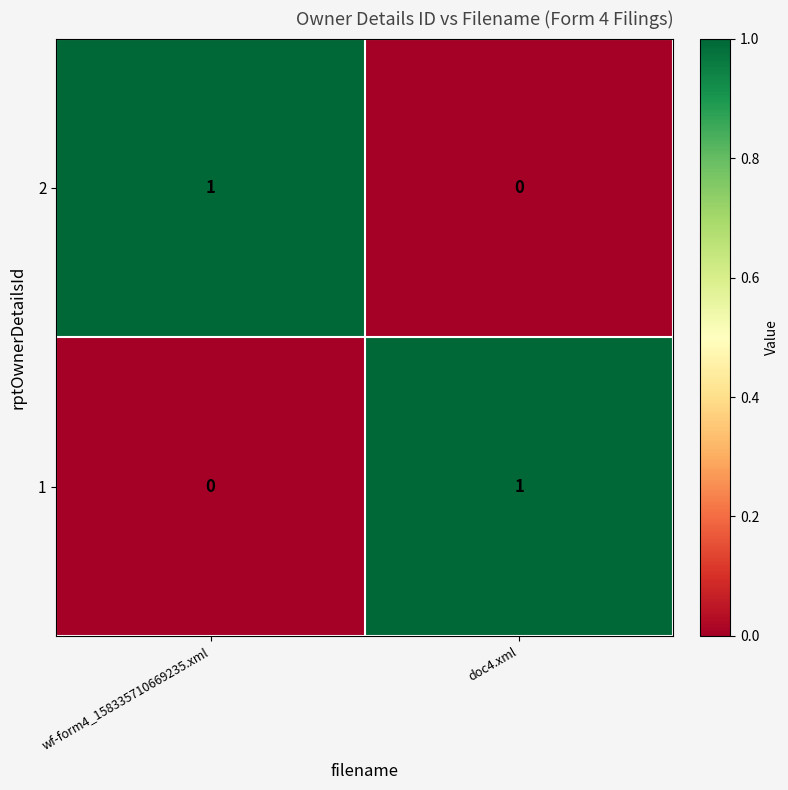

Rank the series at doc4.xml from highest to lowest value.

1, 2